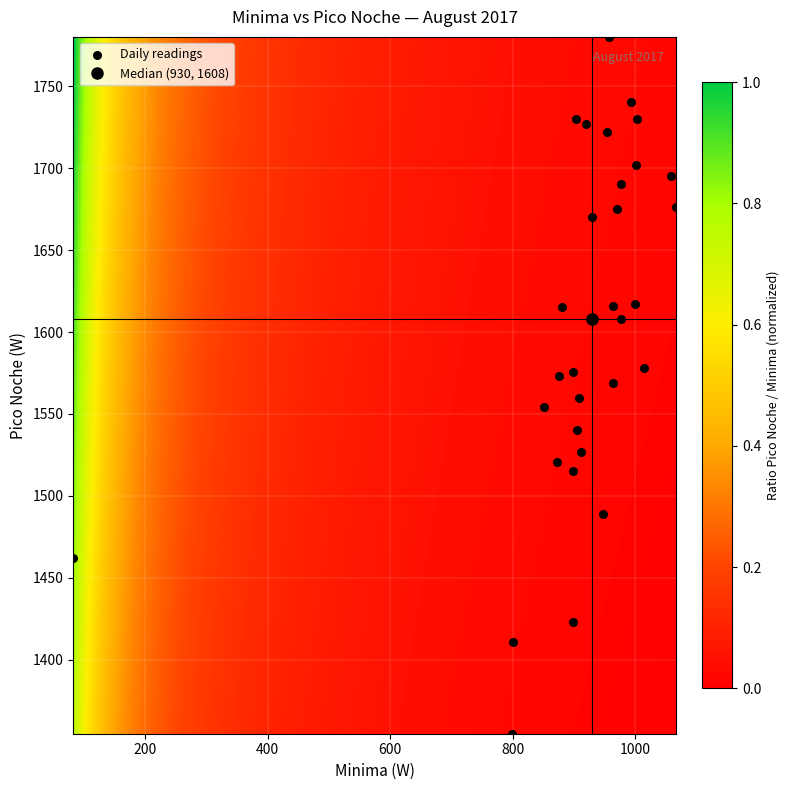

What is the range of Y values (max minus min)?

425.0